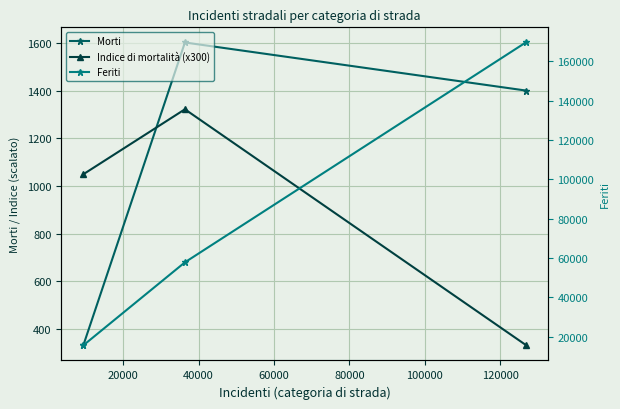

How many lines are shown in the chart?

3